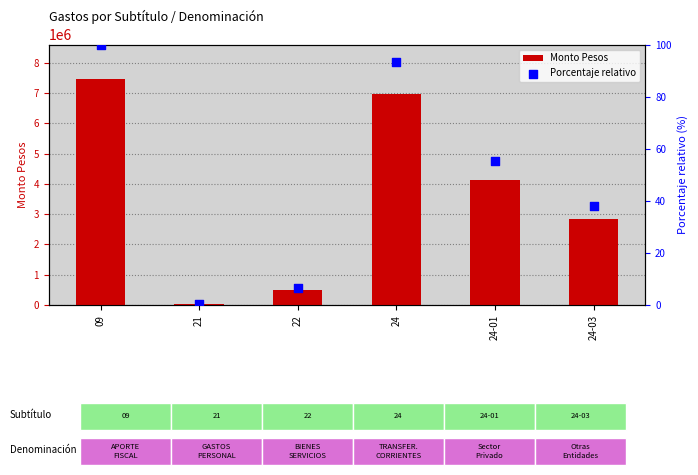

Which series contains the lowest Y value?

Porcentaje relativo